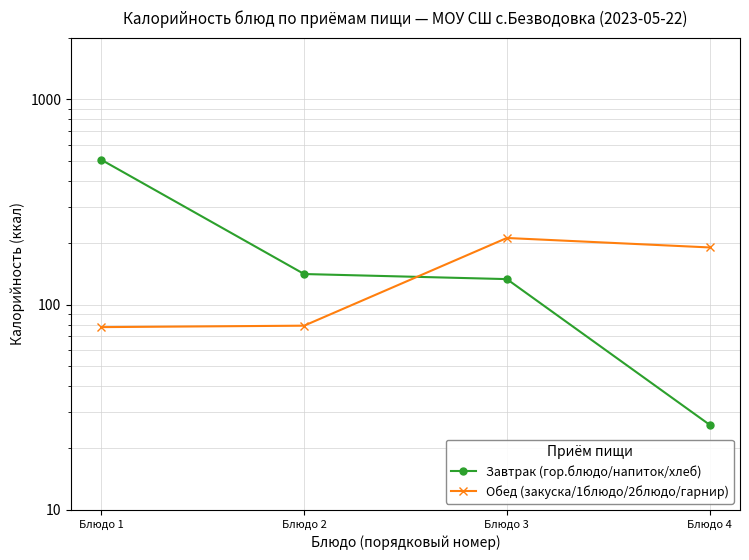

Does the chart have visible grid lines?

Yes